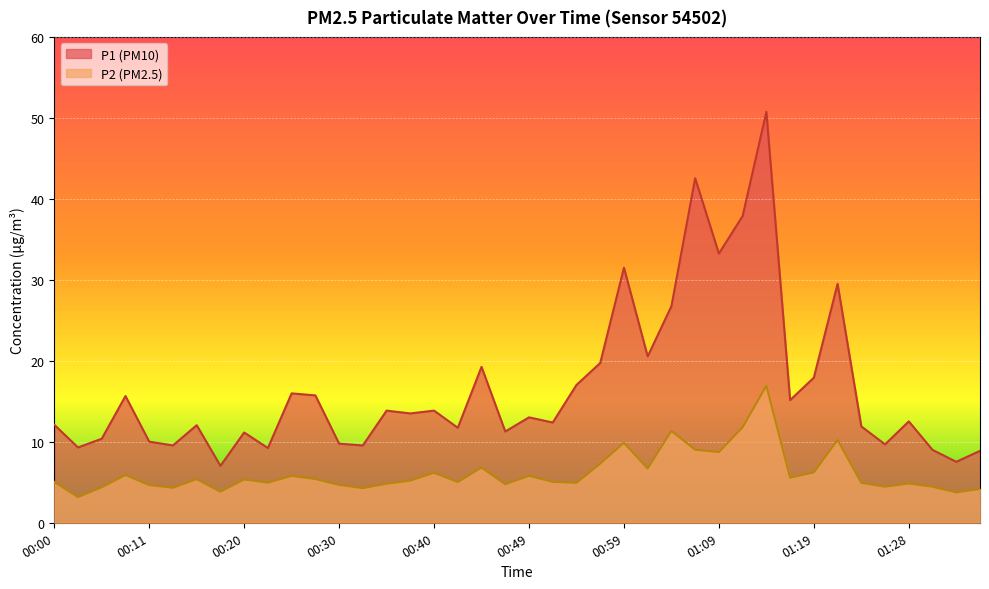

How many lines are shown in the chart?

2